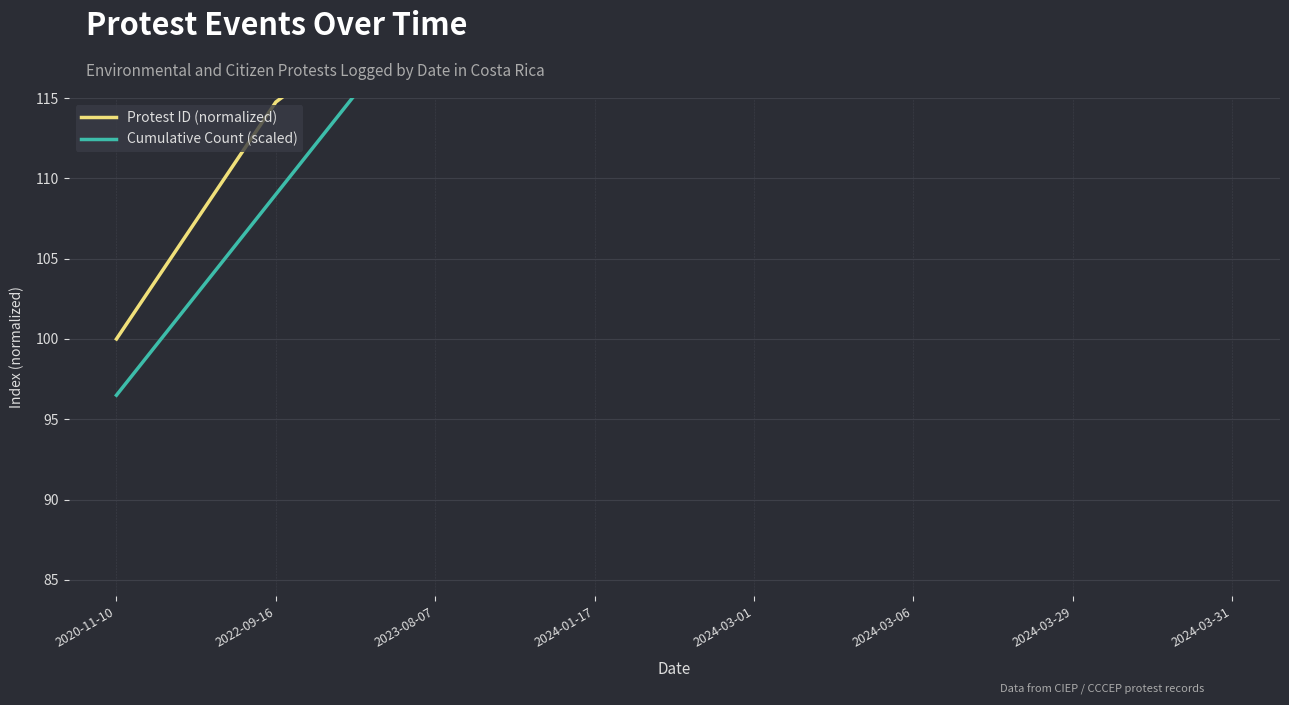

What is the maximum value for Cumulative Count (scaled)?

184.0